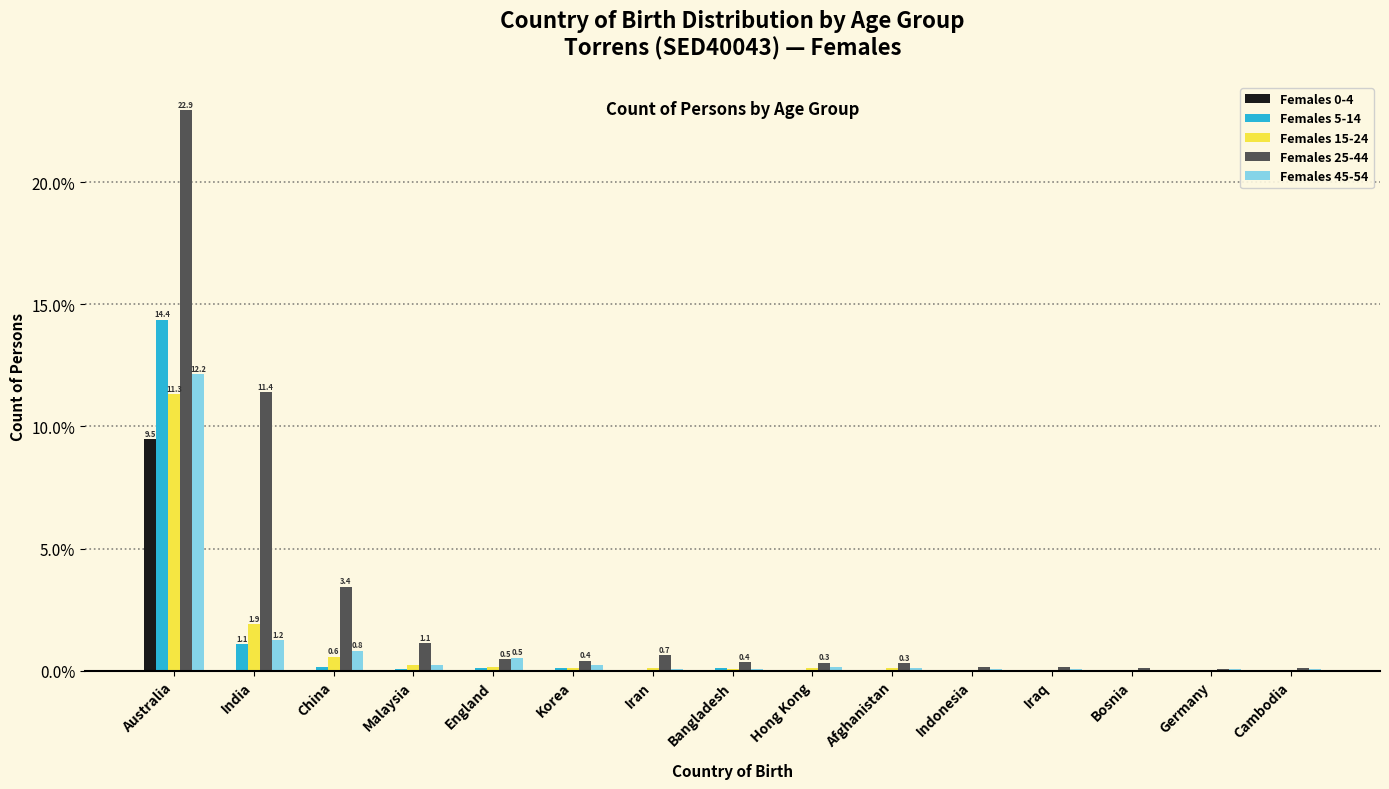

What is the maximum value for Females 0-4?

9.5